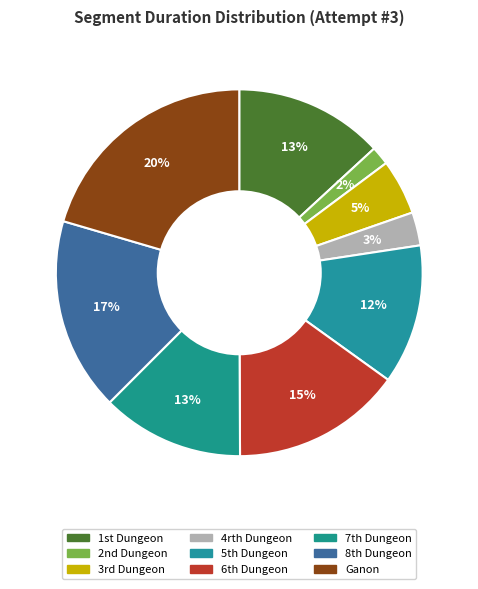

How many slices are in this pie chart?

9